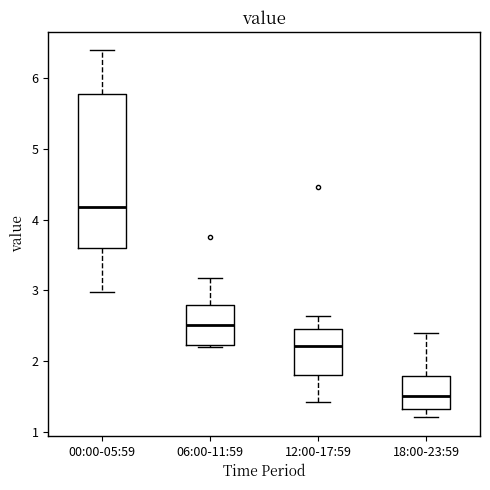

Reading left to right, transcribe this box plot: for each box, give where its median line is, the range the box spans, and where its two whiskers end, as read against the y-axis. The values are not printed on the chart, so give them approximately, as read against the axis.

00:00-05:59: median 4.2, box 3.6 to 5.8, whiskers 3.0 to 6.4
06:00-11:59: median 2.5, box 2.2 to 2.8, whiskers 2.2 to 3.2
12:00-17:59: median 2.2, box 1.8 to 2.4, whiskers 1.4 to 2.6
18:00-23:59: median 1.5, box 1.3 to 1.8, whiskers 1.2 to 2.4